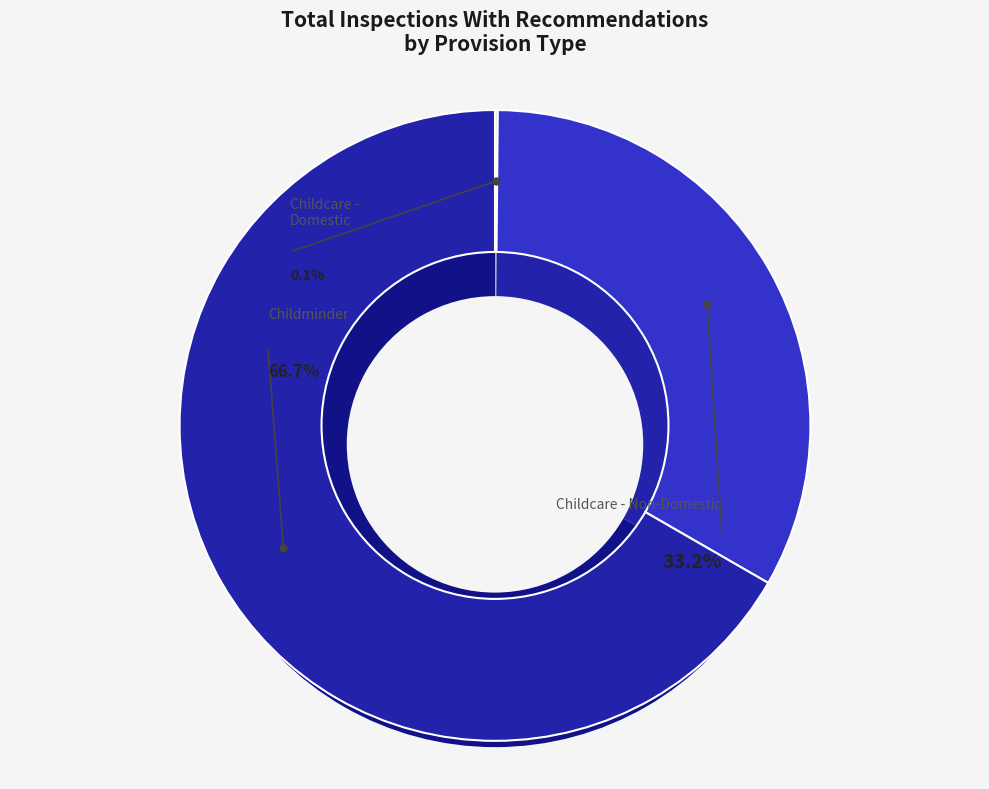

Count the number of slices in the pie.

3